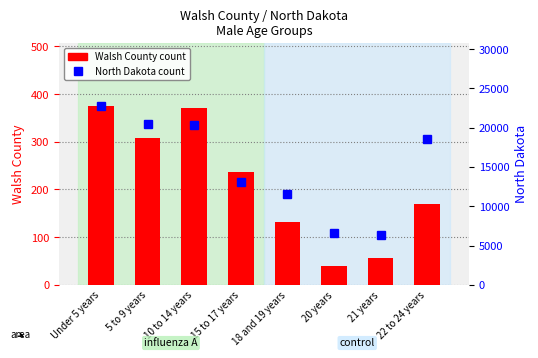

List the labels in order of Walsh County value, smallest first.

20 years, 21 years, 18 and 19 years, 22 to 24 years, 15 to 17 years, 5 to 9 years, 10 to 14 years, Under 5 years